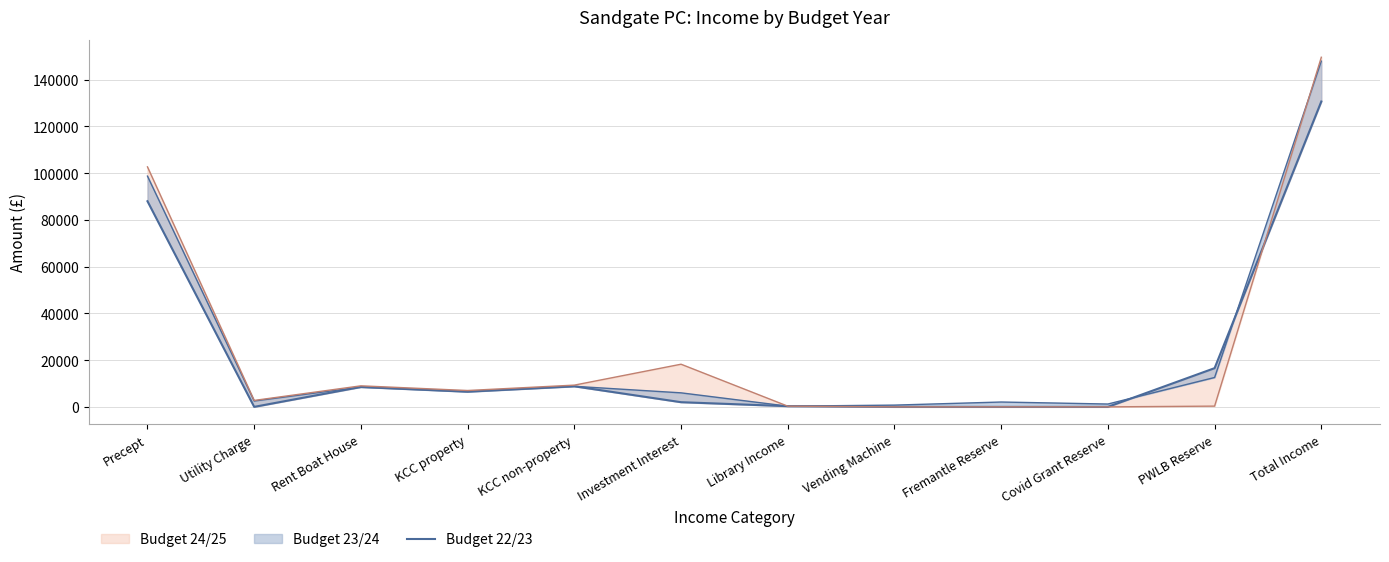

What is the ratio of the value at KCC non-property to the value at Investment Interest?

4.4